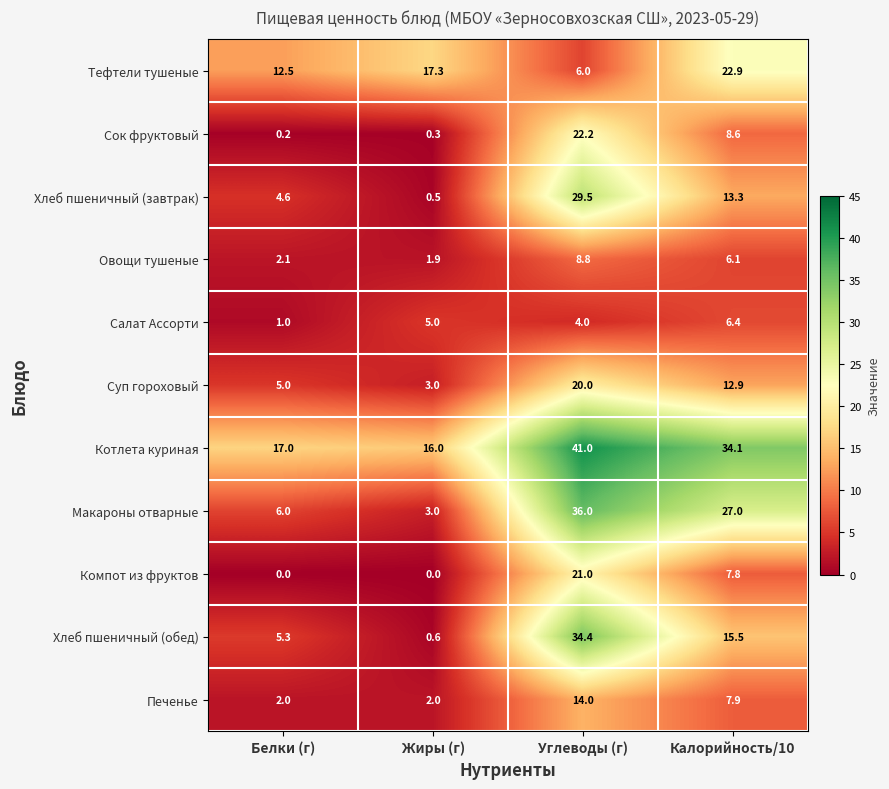

What is the sum of all Хлеб пшеничный (обед) values?

55.8